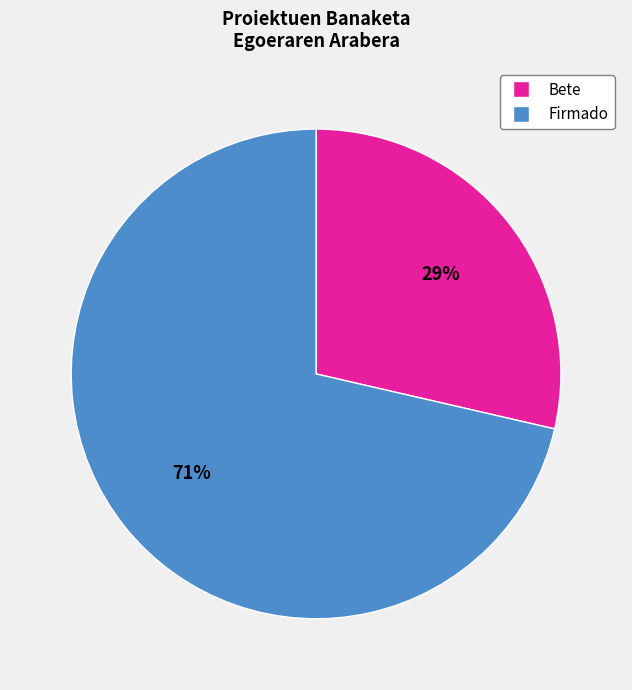

Do Bete and Firmado together represent more than half of the pie?

Yes